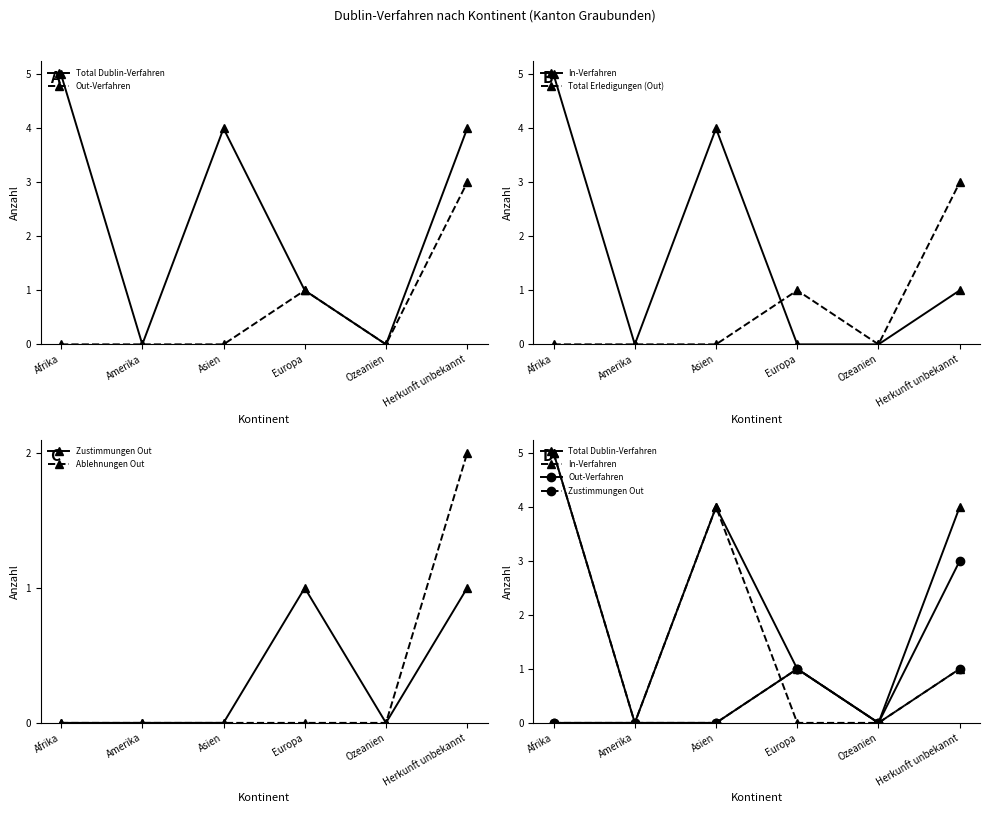

At which label is Ablehnungen Out closest to 1?

Afrika